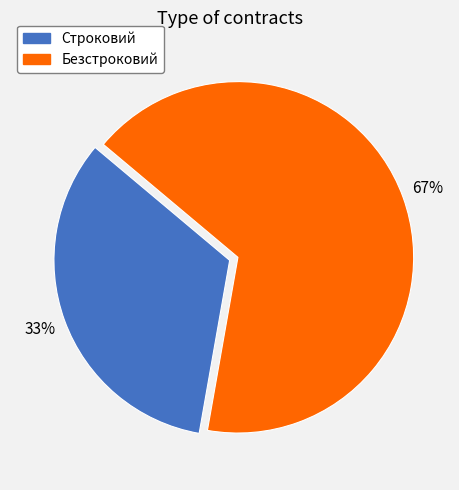

To the nearest percent, what is the average slice percentage?

50%